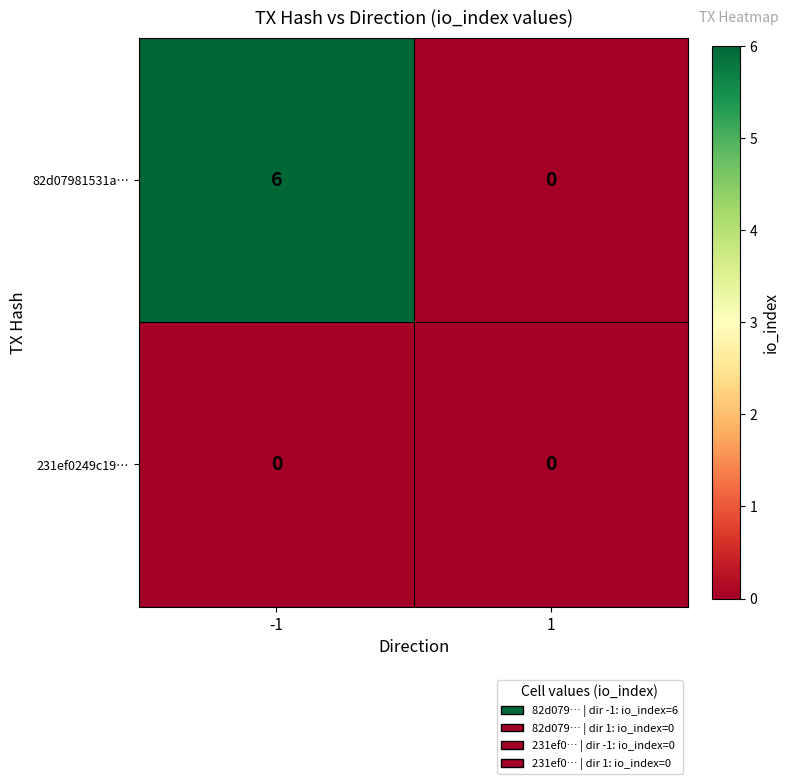

How many categories are shown in the chart?

2